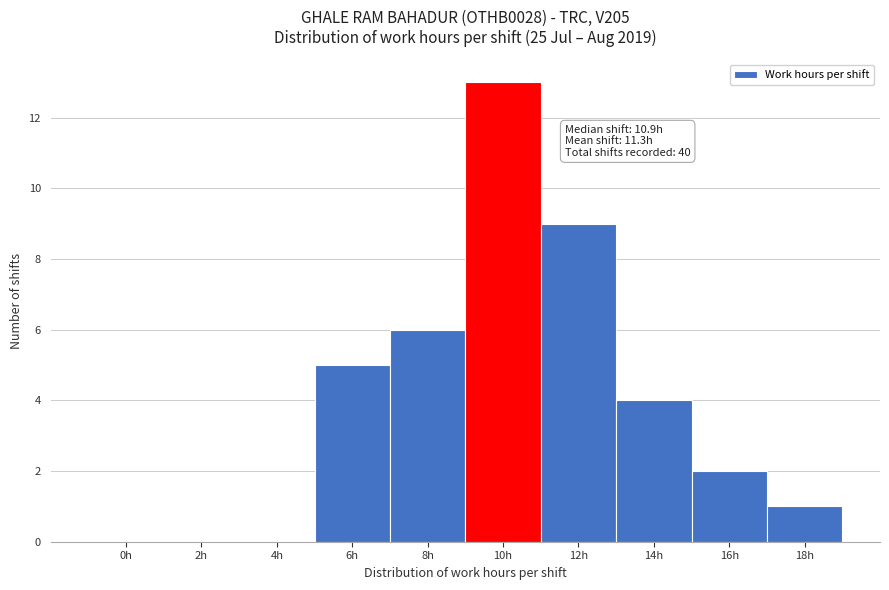

Reading right to left, extract all data points from this chart.

18h=1	16h=2	14h=4	12h=9	10h=13	8h=6	6h=5	4h=0	2h=0	0h=0